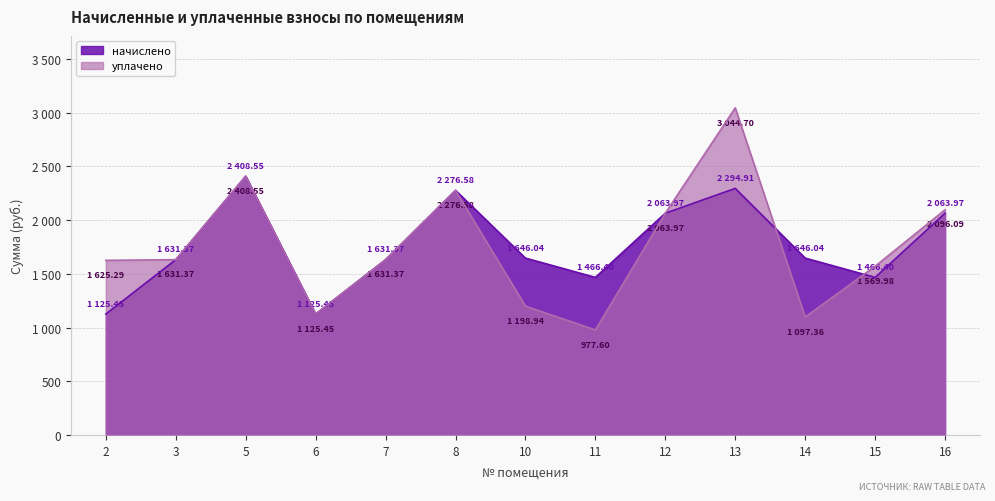

What is the sum of the начислено values at 7 and 3?

3262.7